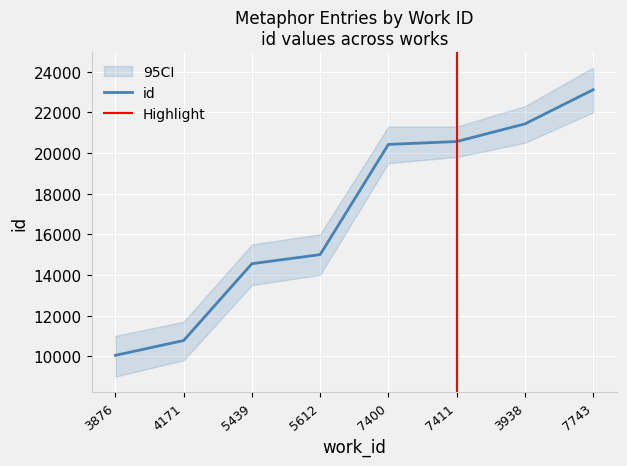

List the labels in order of value, largest first.

7743, 3938, 7411, 7400, 5612, 5439, 4171, 3876